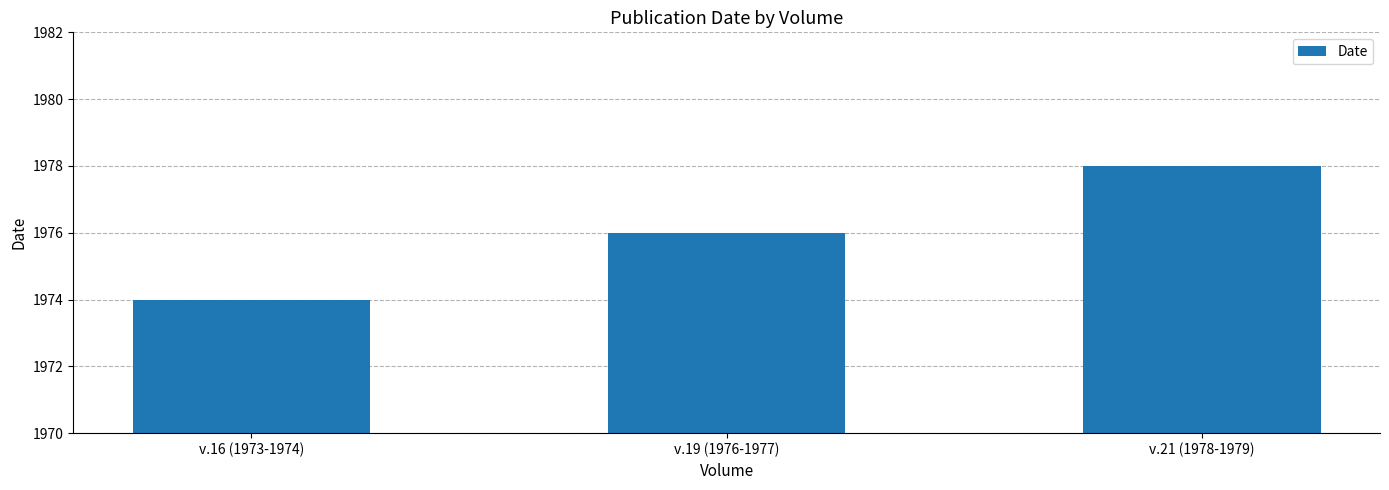

What is the average value?

1976